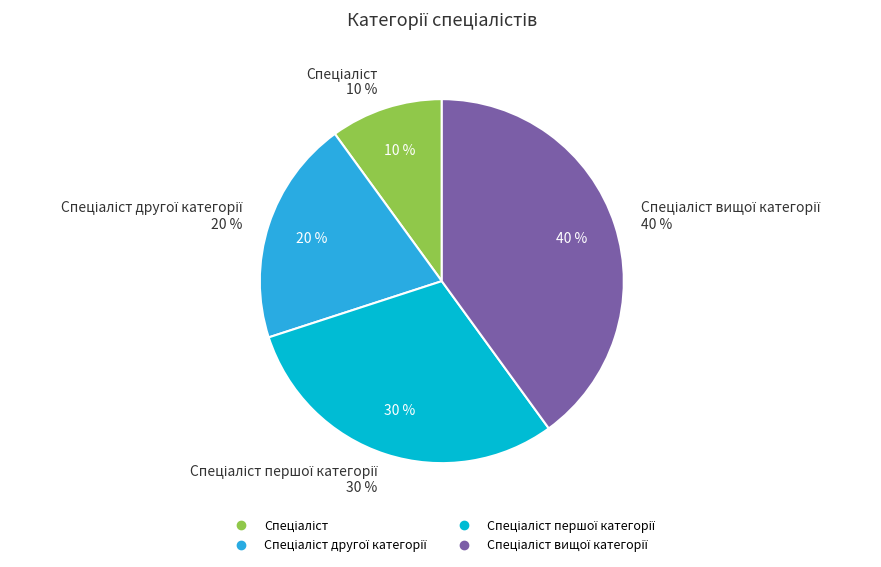

What portion of the pie excludes Спеціаліст другої категорії?

80.0%